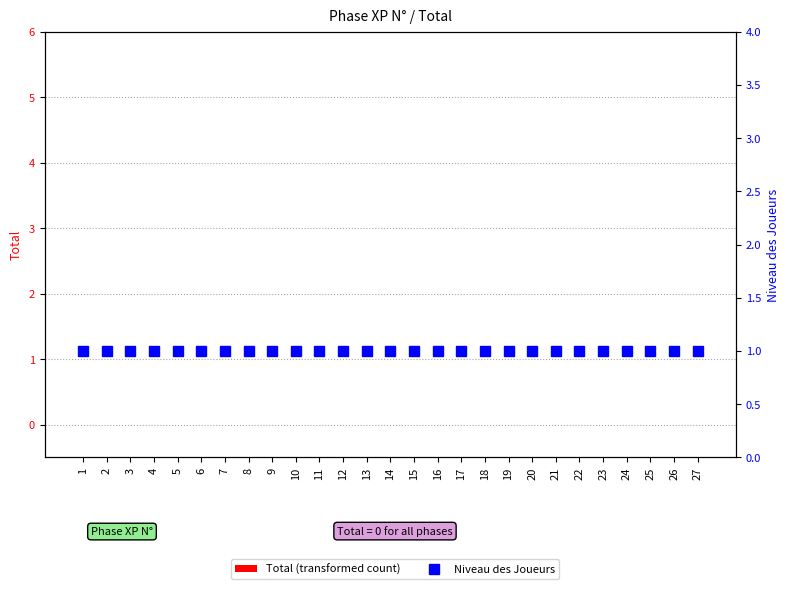

How many groups of bars are there?

27